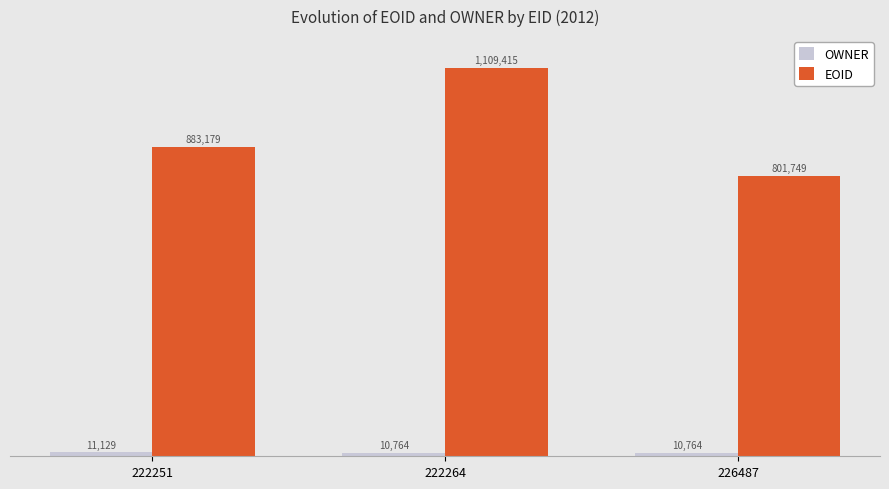

Which series has the largest total across all categories?

EOID